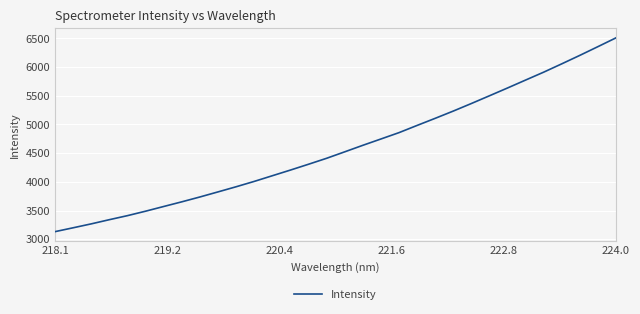

What is the difference between the maximum and minimum values?

3377.8